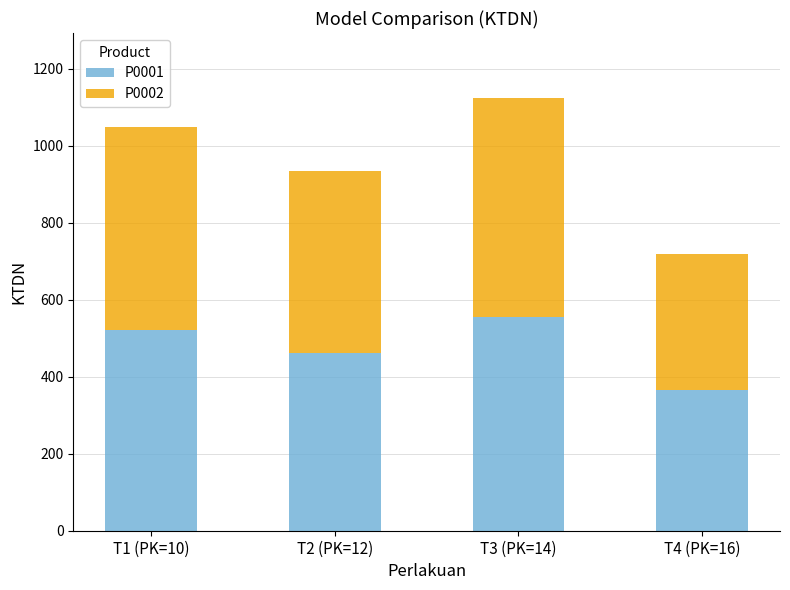

What is the average value of the P0001 series?

475.9